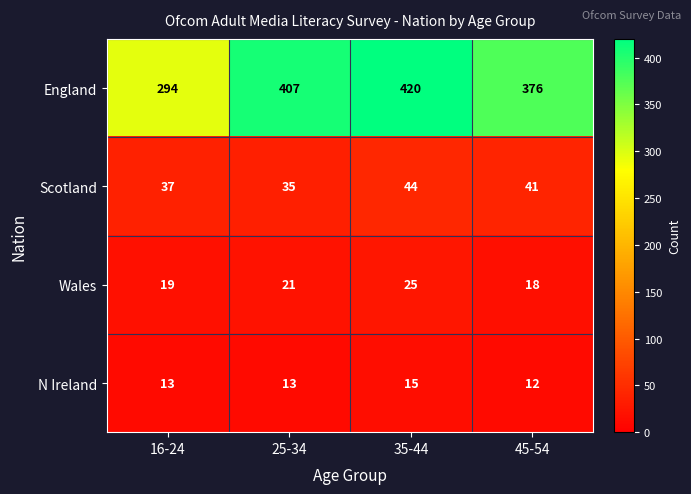

What is the greatest value displayed?

420